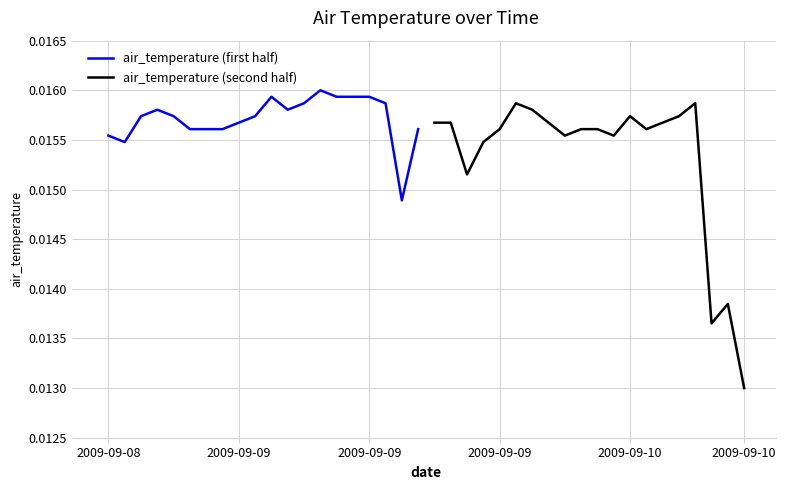

True or false: air_temperature (first half) has more than 2 points higher than both neighbors.

True